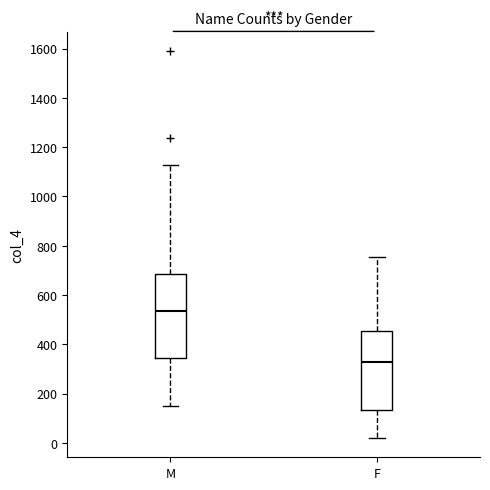

Reading left to right, read every box against the y-axis: the position of its median line, the range the box covers, and the ends of its whiskers. The values are not printed on the chart, so give them approximately, as read against the axis.

M: median 540, box 340 to 680, whiskers 160 to 1120
F: median 340, box 140 to 460, whiskers 20 to 760